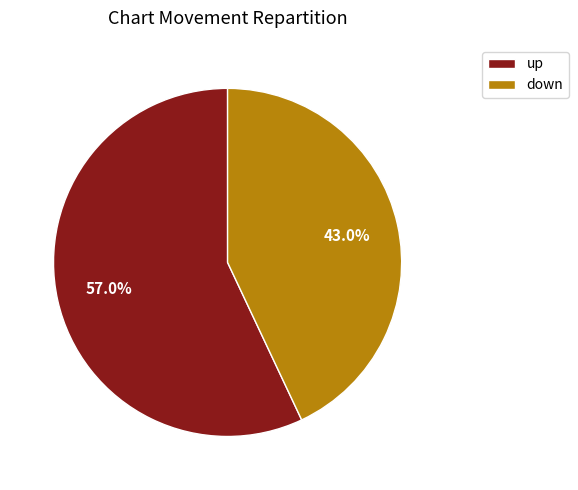

To the nearest percent, what portion does up represent?

57%